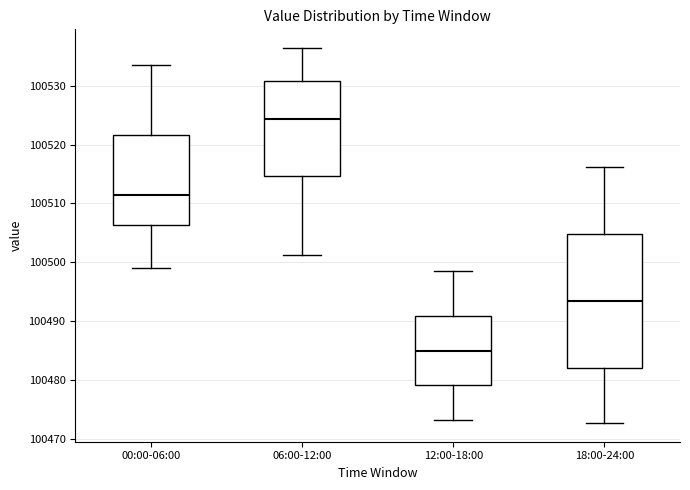

Reading left to right, read every box against the y-axis: the position of its median line, the range the box covers, and the ends of its whiskers. The values are not printed on the chart, so give them approximately, as read against the axis.

00:00-06:00: median 100511, box 100506 to 100522, whiskers 100499 to 100534
06:00-12:00: median 100524, box 100515 to 100531, whiskers 100501 to 100536
12:00-18:00: median 100485, box 100479 to 100491, whiskers 100473 to 100499
18:00-24:00: median 100493, box 100482 to 100505, whiskers 100473 to 100516